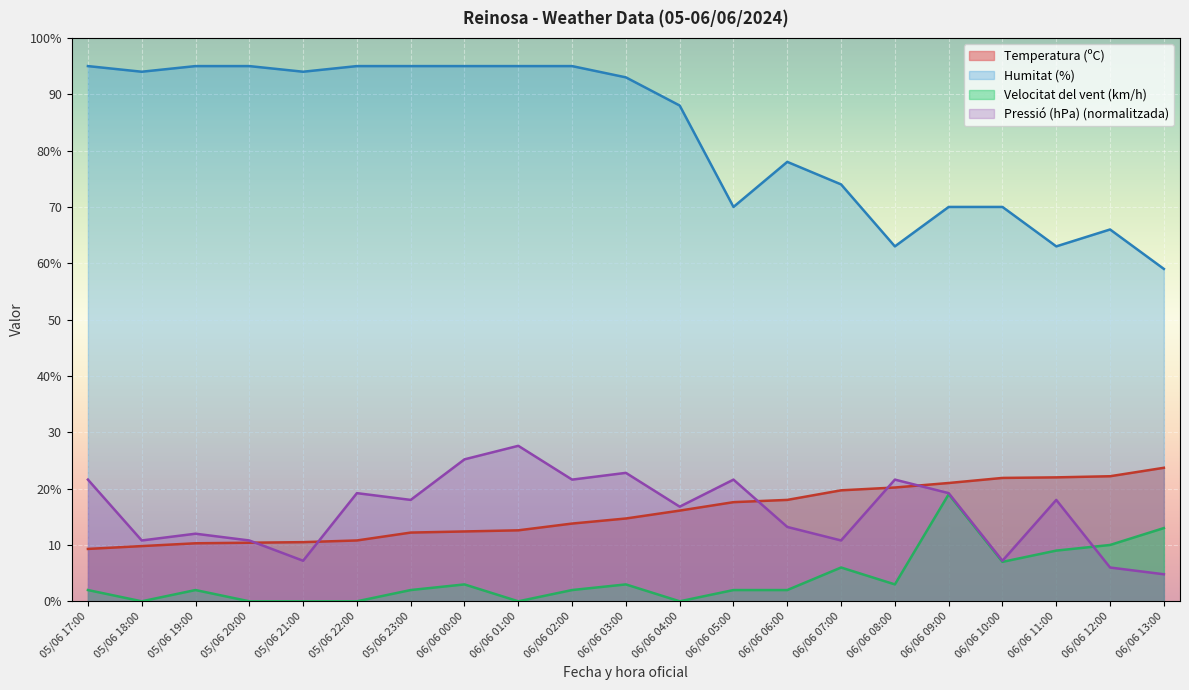

What is the difference between the highest and lowest values at 10:00?

93.0